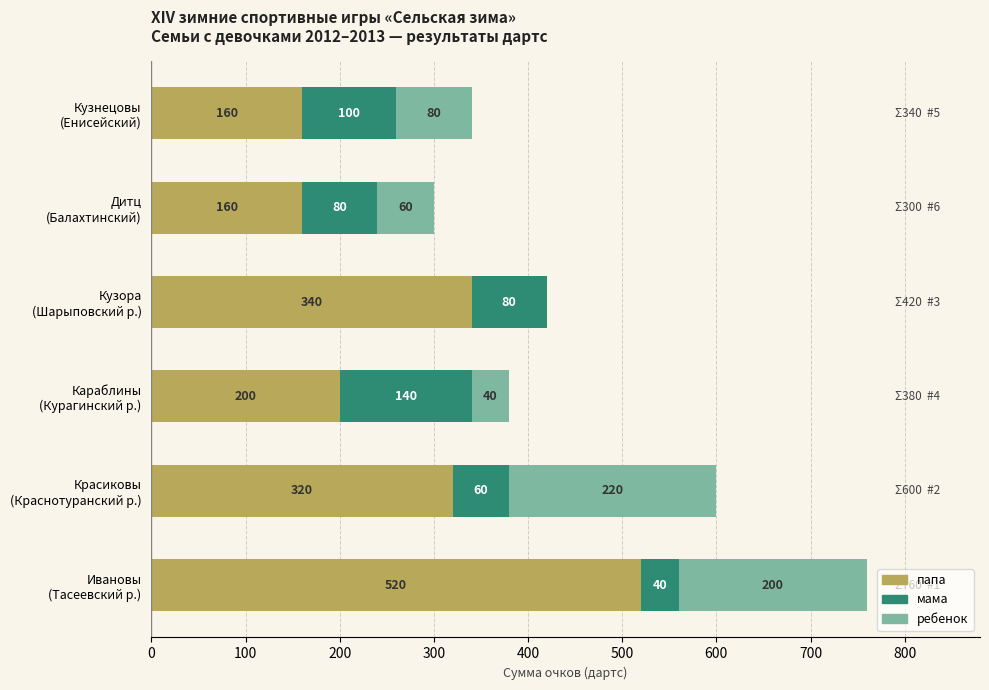

What is the highest value of the папа series?

520